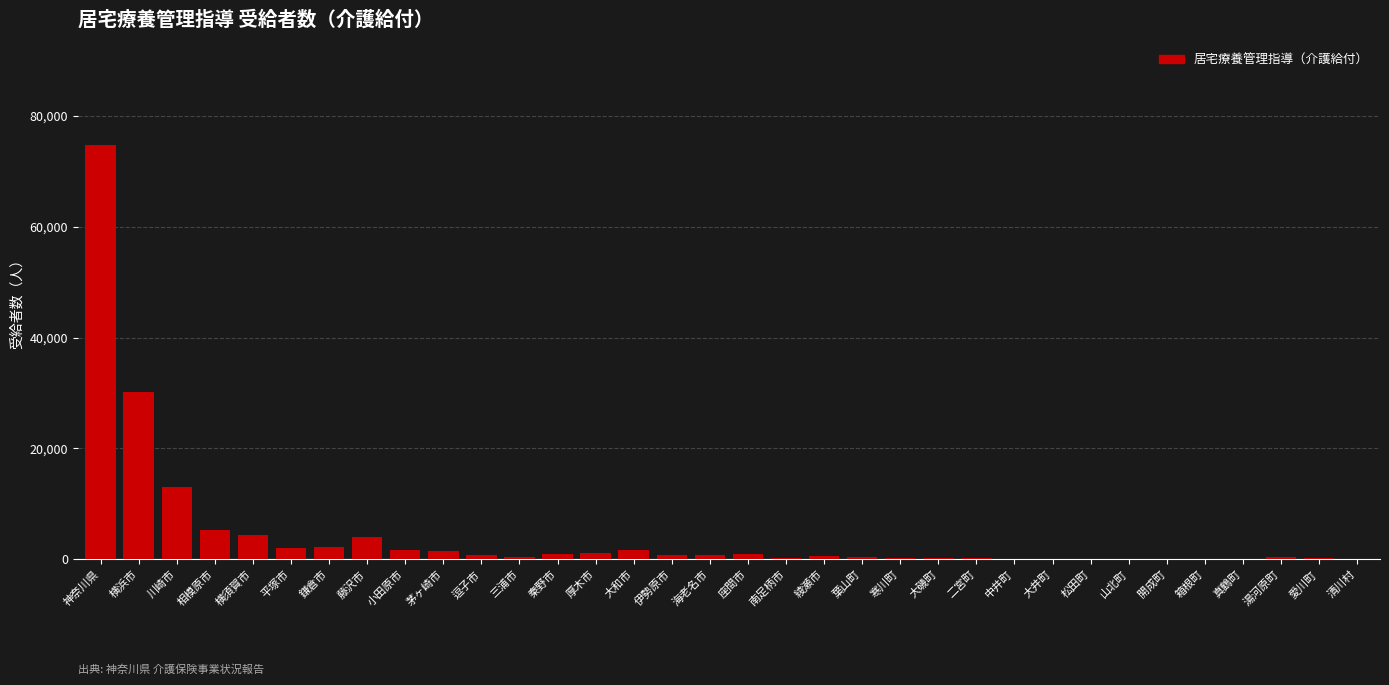

Between 横浜市 and 川崎市, which is larger?

横浜市